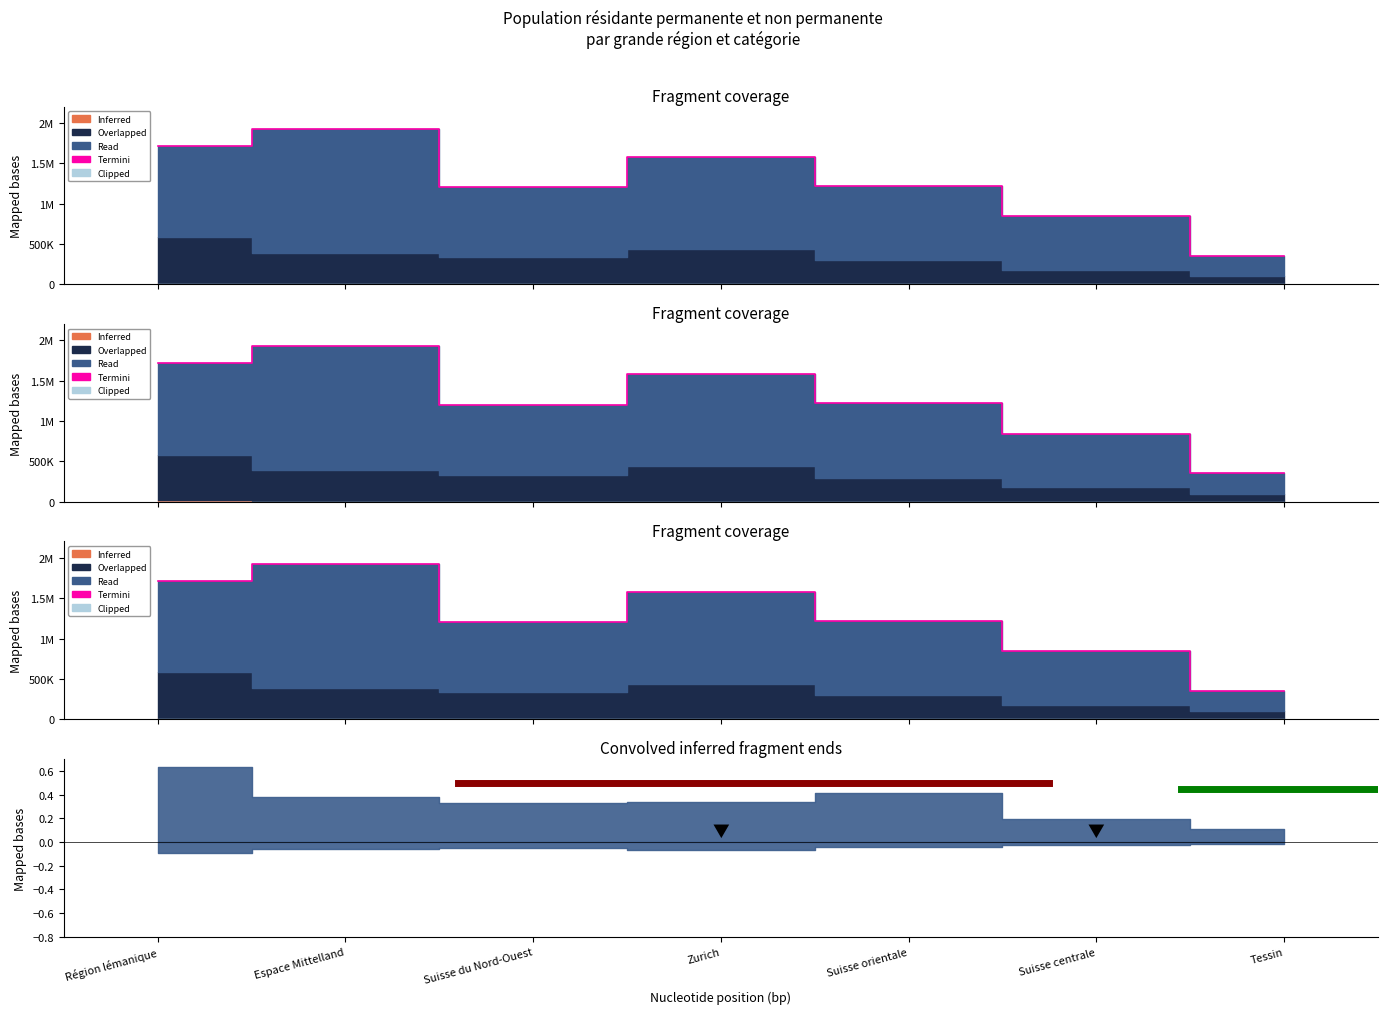

At which label does the data first exceed 1220292?

Région lémanique